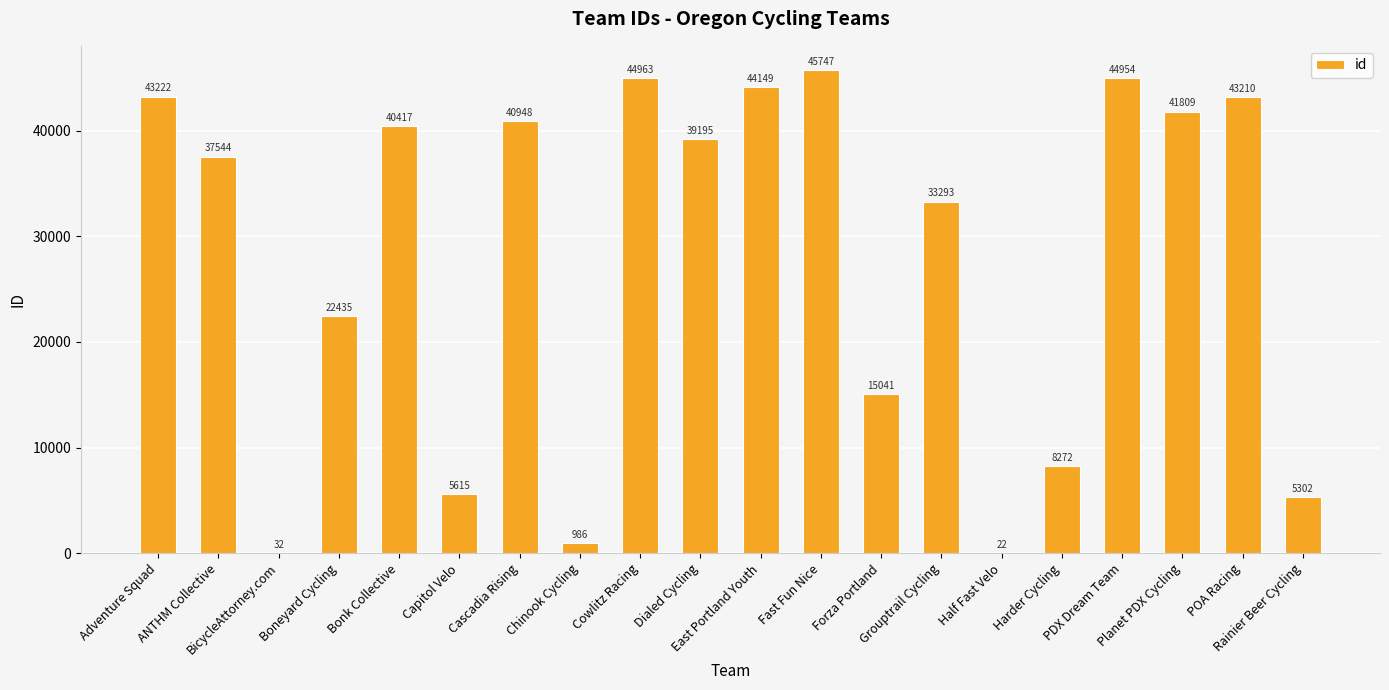

What is the greatest value displayed?

45747